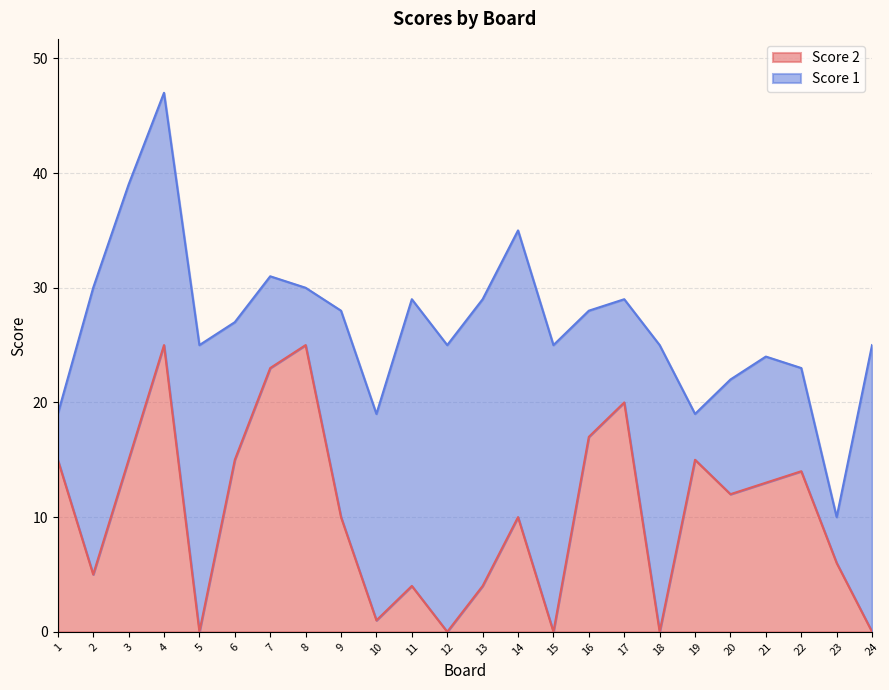

Between 4 and 24, which is larger?

4